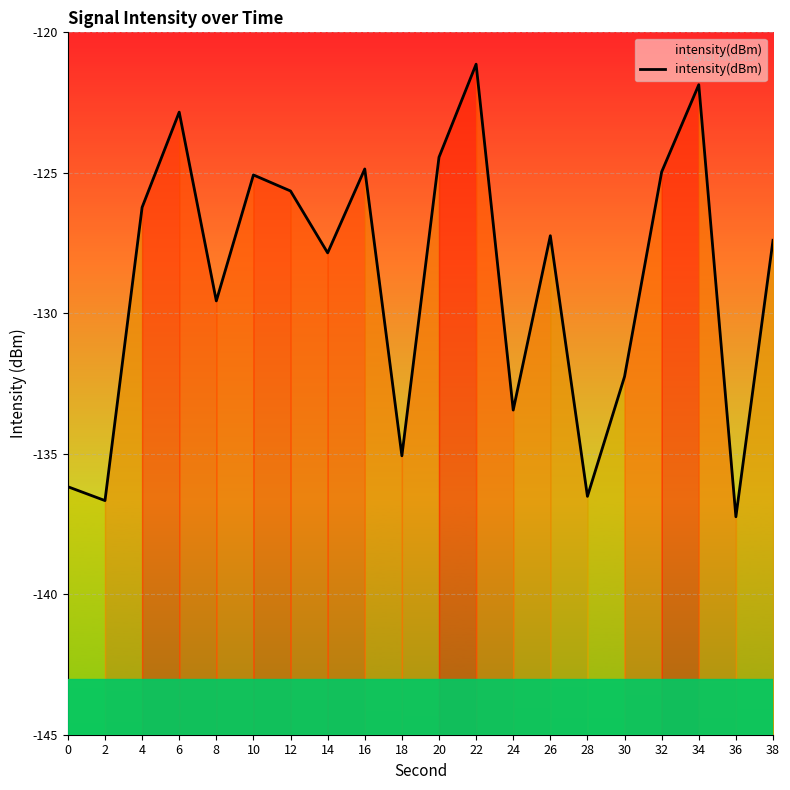

Where is the data nearest to the value -129?

8